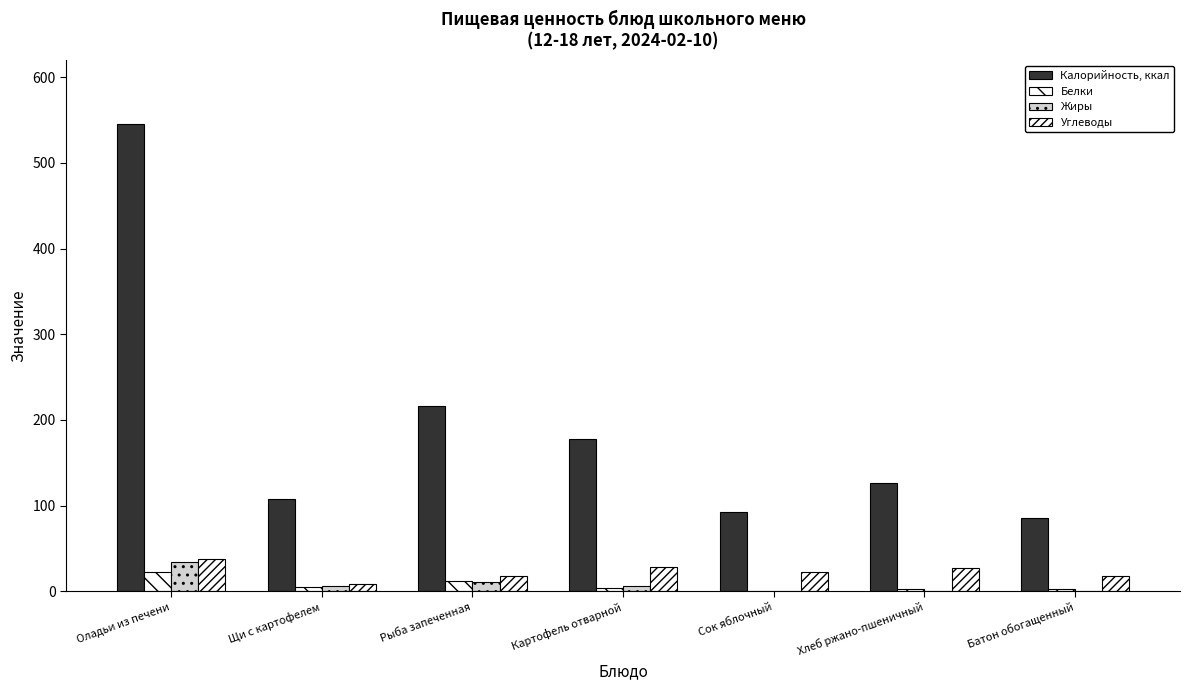

How many data points in Жиры are above 5?

4